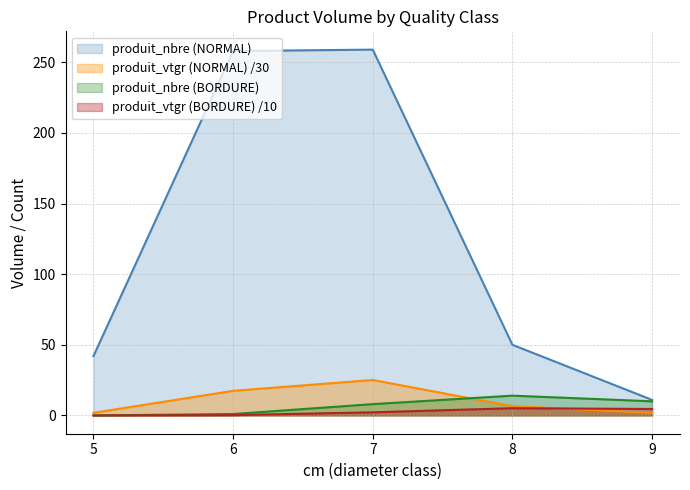

The value of produit_vtgr (NORMAL) at 5 is 1.9. True or false?

True